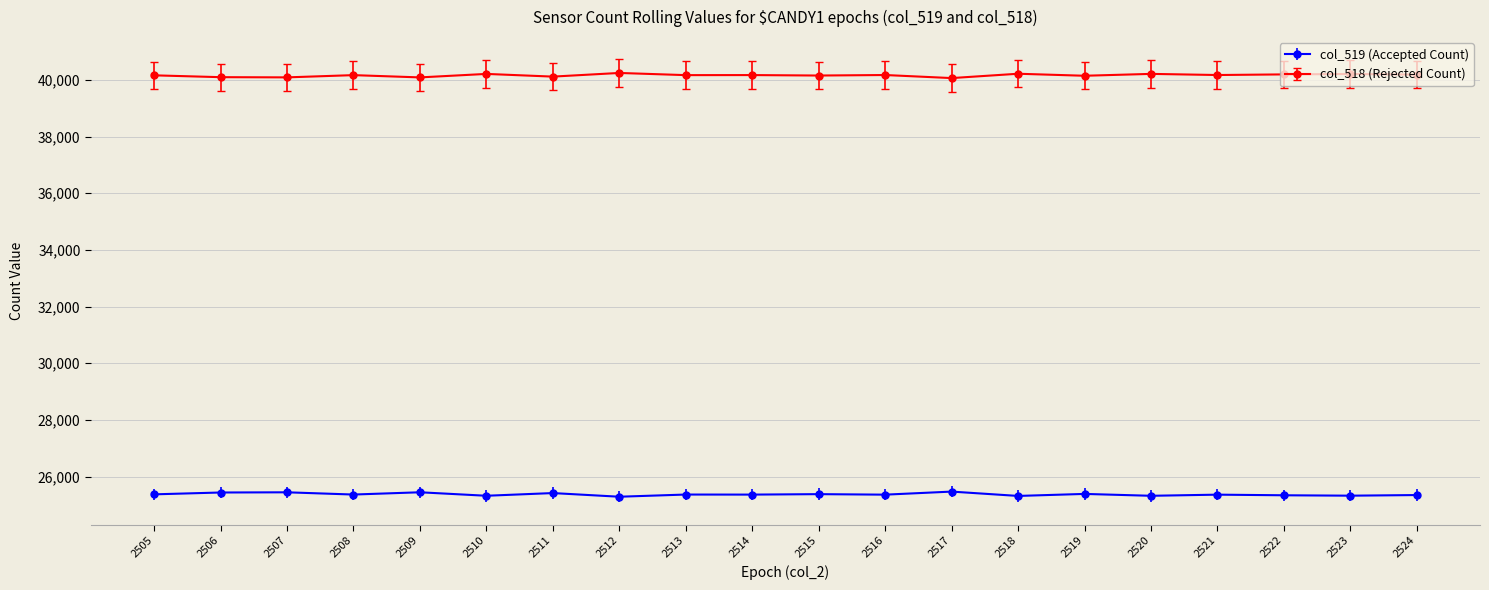

True or false: col_519 (Accepted Count) has more than 1 points higher than both neighbors.

True